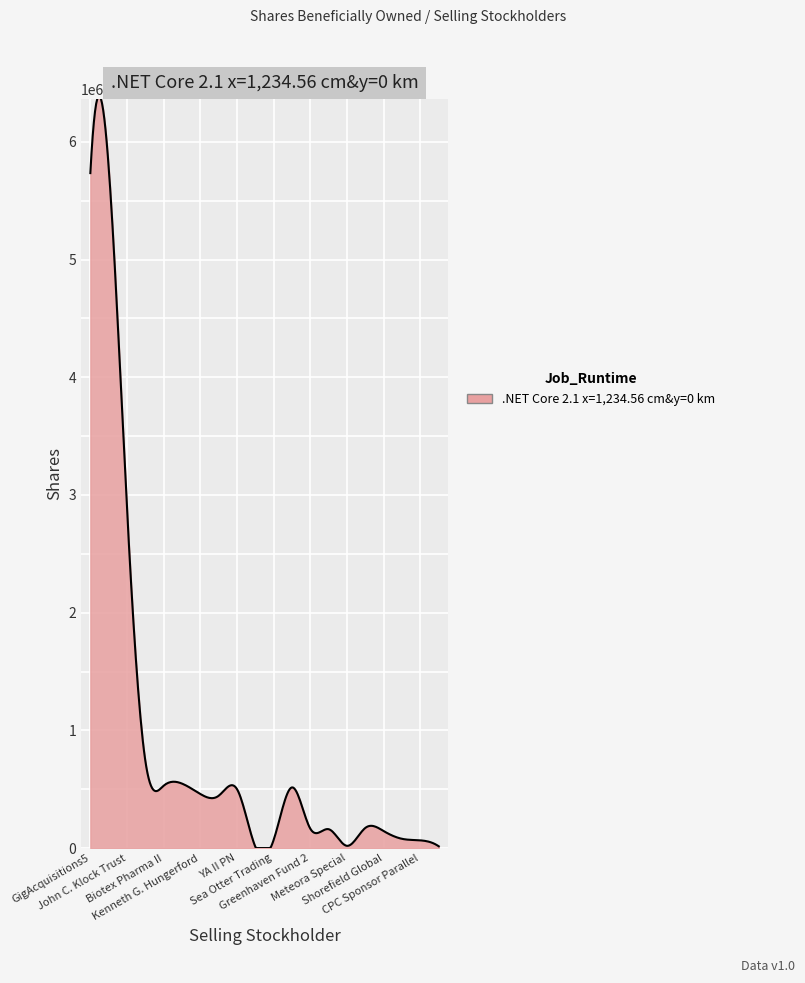

What is the difference between the maximum and minimum values?

6389070.7